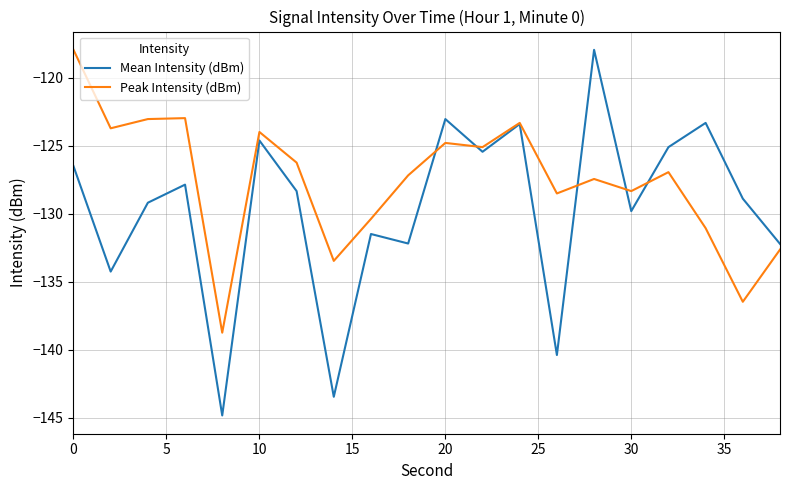

After their last crossing, which series has the higher values: Peak Intensity (dBm) or Mean Intensity (dBm)?

Mean Intensity (dBm)